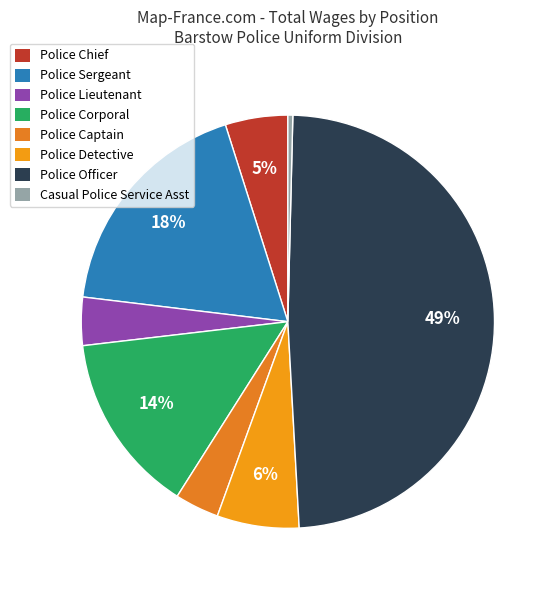

True or false: Police Officer accounts for 44% of the total.

False